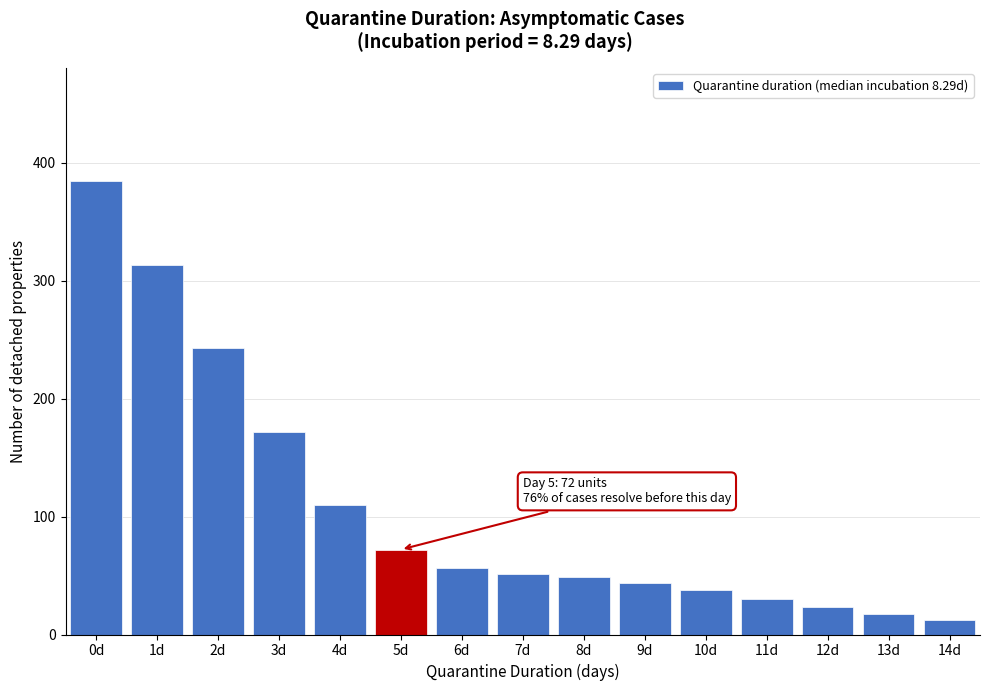

Reading left to right, transcribe all the data shown in this chart.

384	313	243	172	110	72	56	51	49	44	38	30	23	17	12